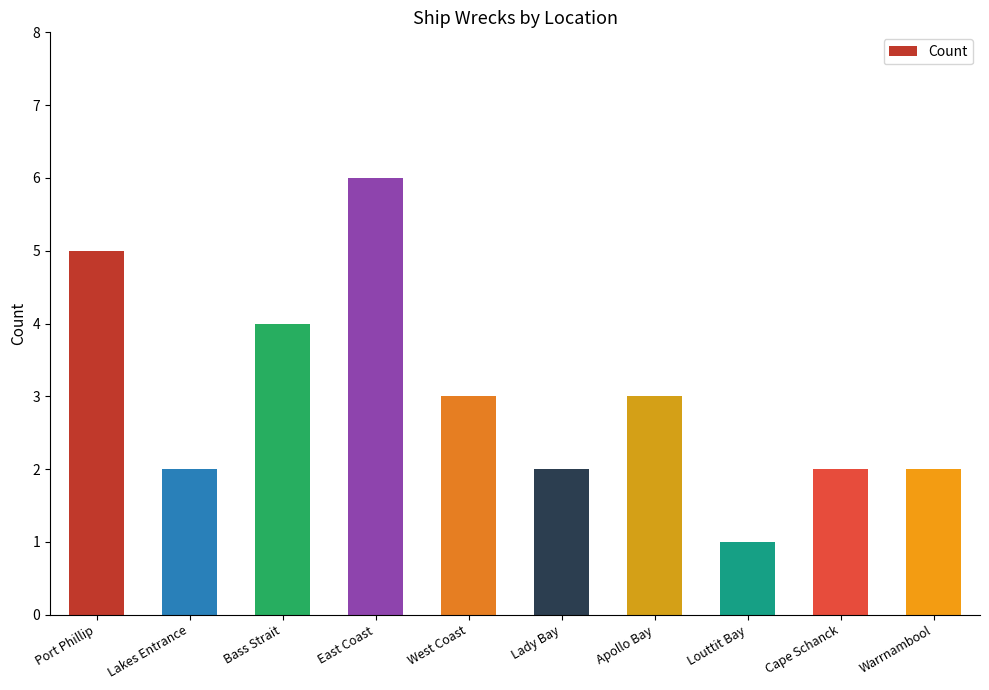

What is the value of the 2nd bar from the left?

2